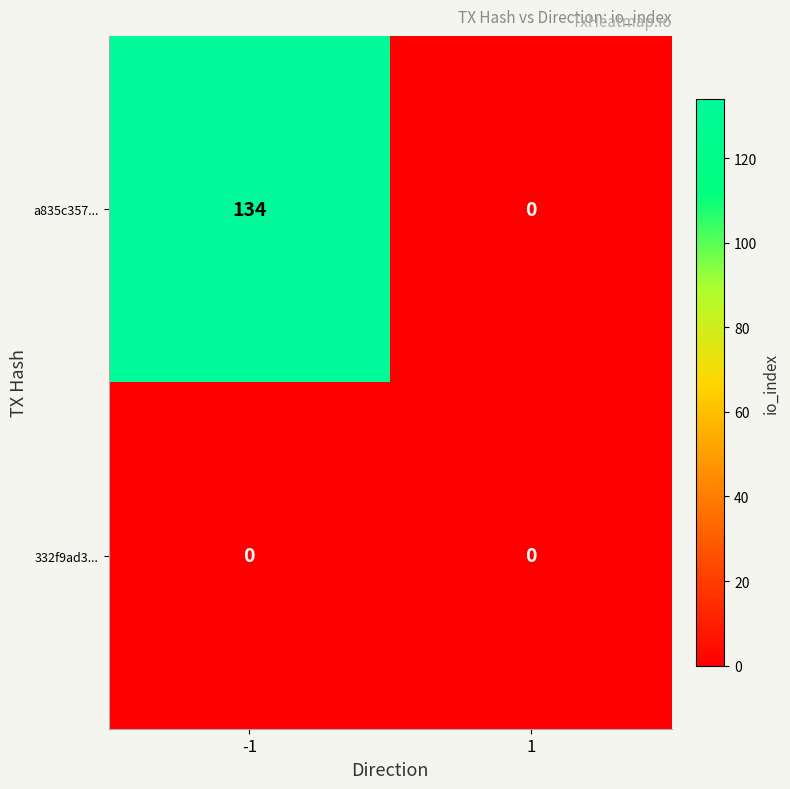

What is the spread (max minus min) of values at -1?

134